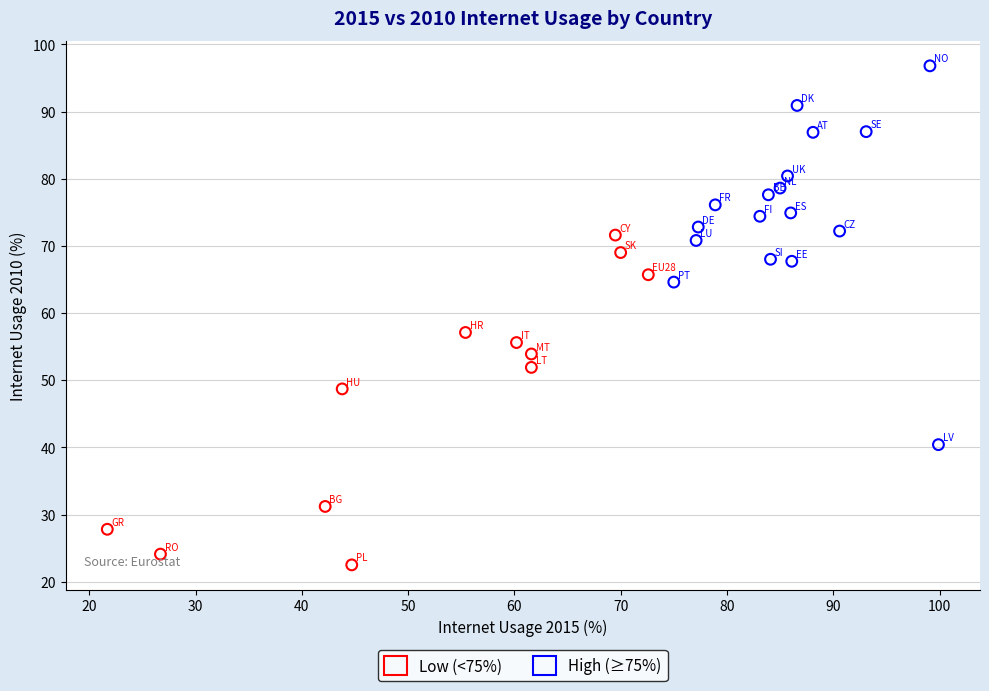

Which series contains the lowest Y value?

Low (<75%)